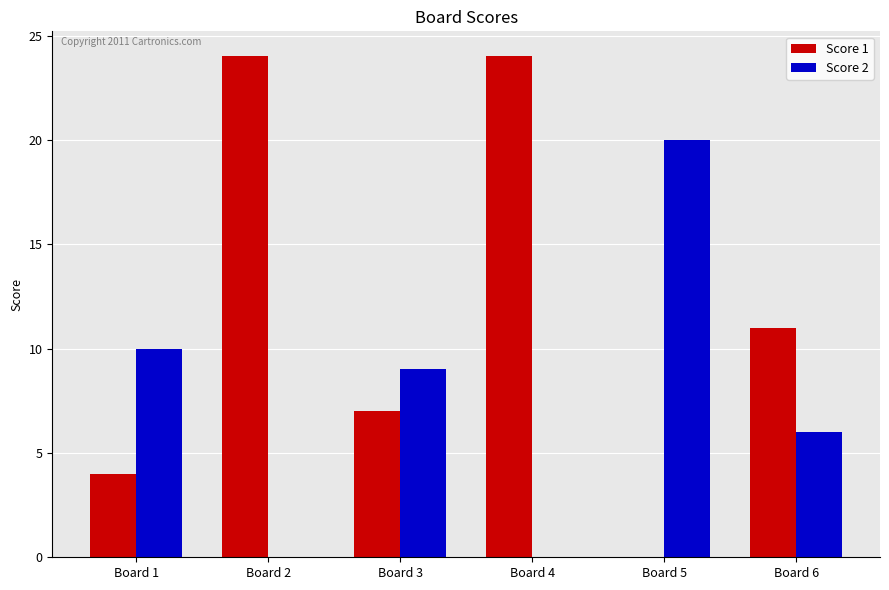

What is the total value across all series at Board 5?

20